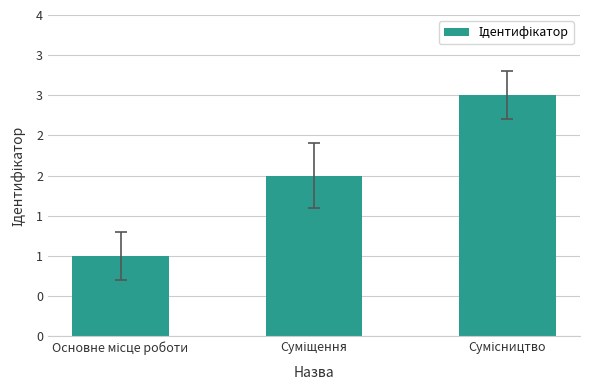

Are the bars horizontal?

No